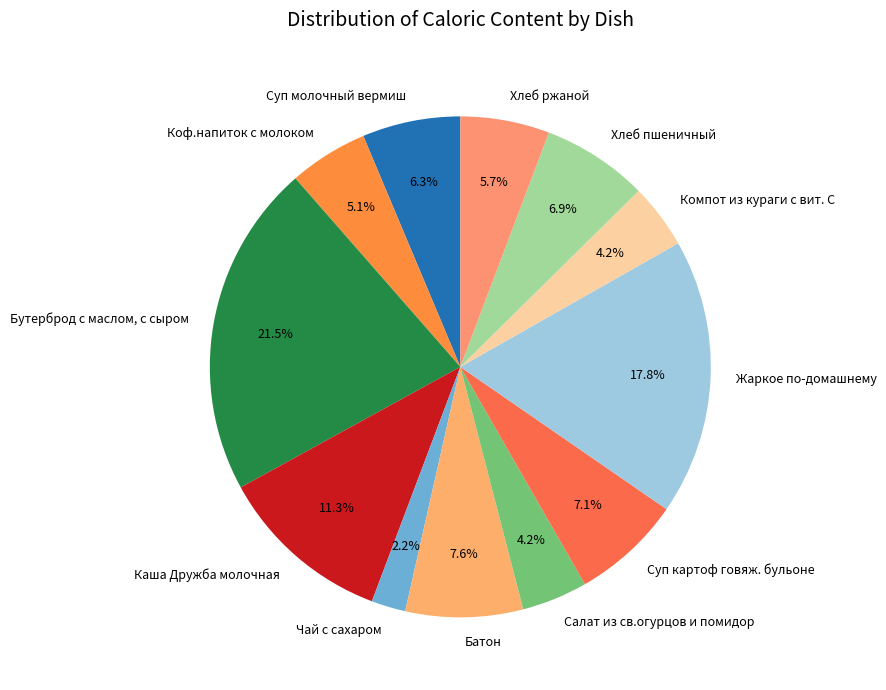

What is the ratio of the value at Хлеб ржаной to the value at Салат из св.огурцов и помидор?

1.4